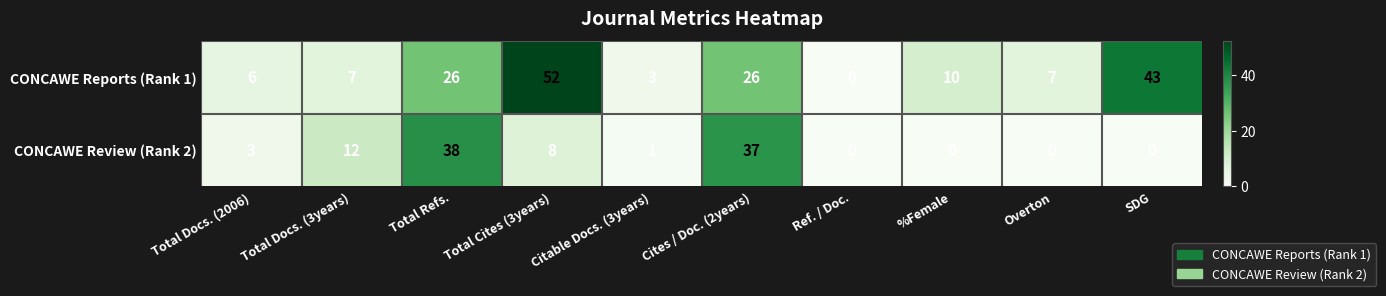

What is the difference between the maximum and second lowest values in the CONCAWE Review (Rank 2) series?

38